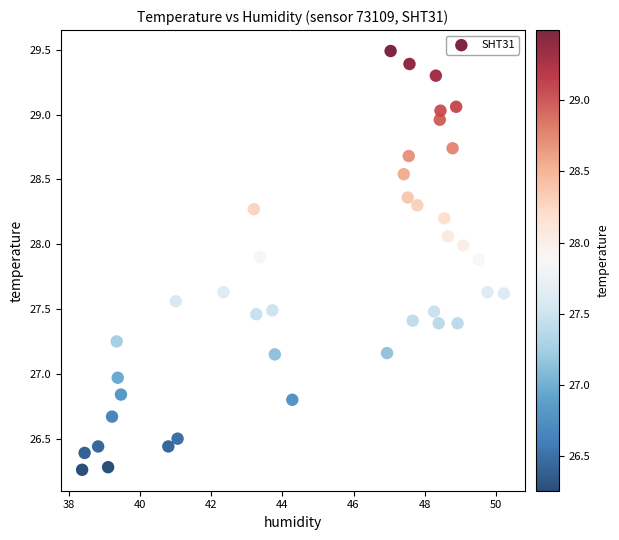

What is the range of Y values (max minus min)?

3.2